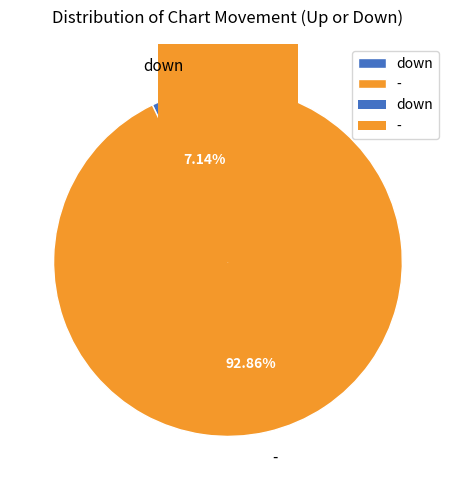

Is the sum of - and down greater than half?

Yes